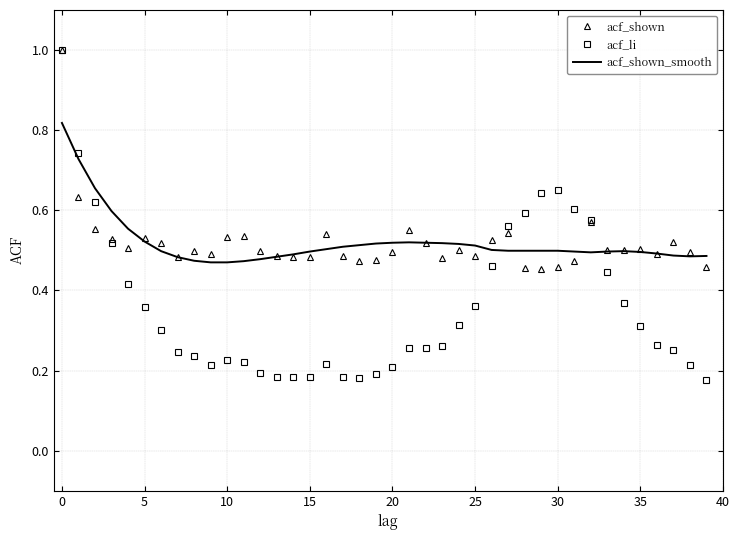

At how many categories does at least one series exceed 0?

40